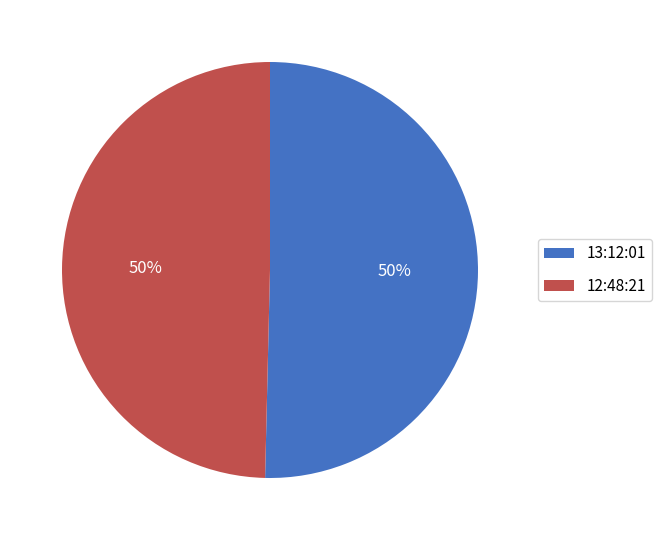

To the nearest percent, what percentage of the pie is 13:12:01?

50%